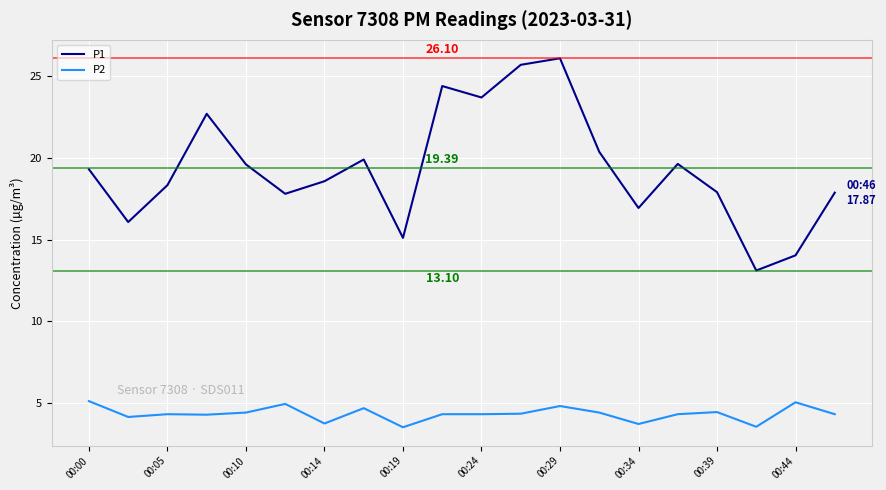

Which series has the largest total across all categories?

P1